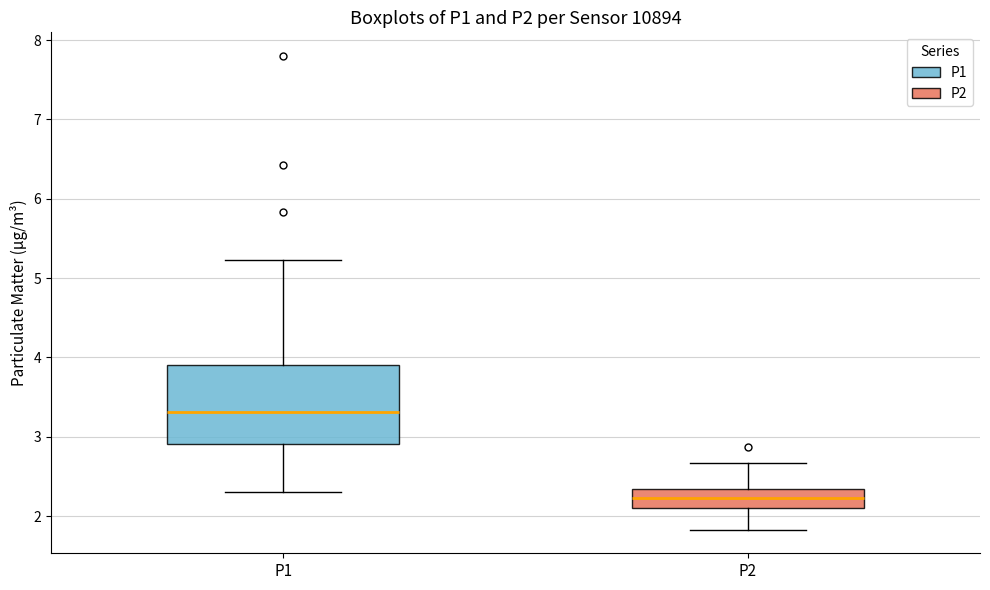

Reading left to right, read every box against the y-axis: the position of its median line, the range the box covers, and the ends of its whiskers. The values are not printed on the chart, so give them approximately, as read against the axis.

P1: median 3.3, box 2.9 to 3.9, whiskers 2.3 to 5.2
P2: median 2.2, box 2.1 to 2.3, whiskers 1.8 to 2.7